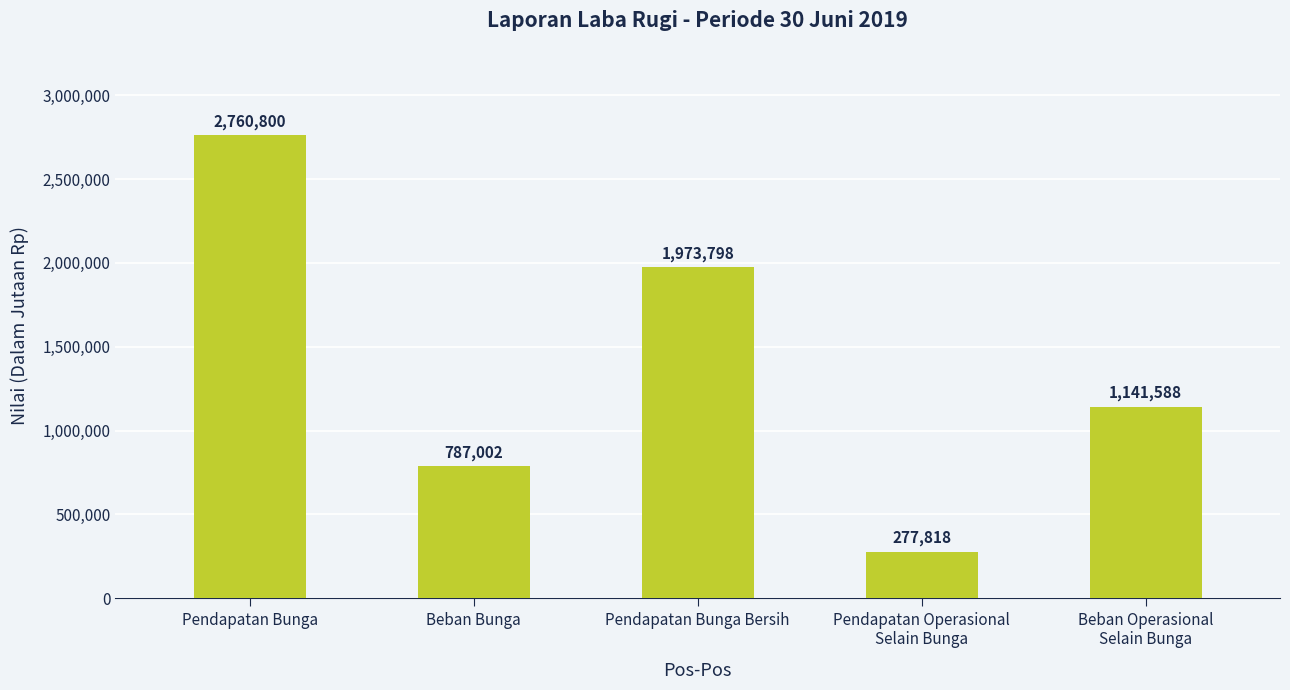

Which has a higher value, Pendapatan Operasional
Selain Bunga or Pendapatan Bunga?

Pendapatan Bunga